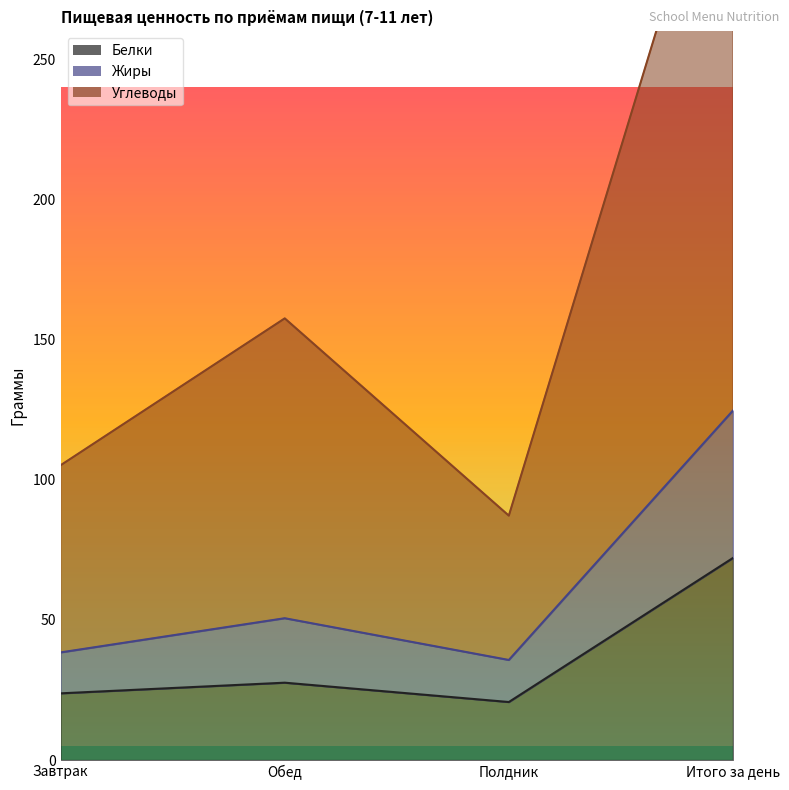

Reading left to right, extract all data points from this chart.

Белки: Завтрак=23.8	Обед=27.6	Полдник=20.7	Итого за день=72.1
Жиры: Завтрак=38.4	Обед=50.6	Полдник=35.7	Итого за день=124.7
Углеводы: Завтрак=105.2	Обед=157.6	Полдник=87.2	Итого за день=350.0